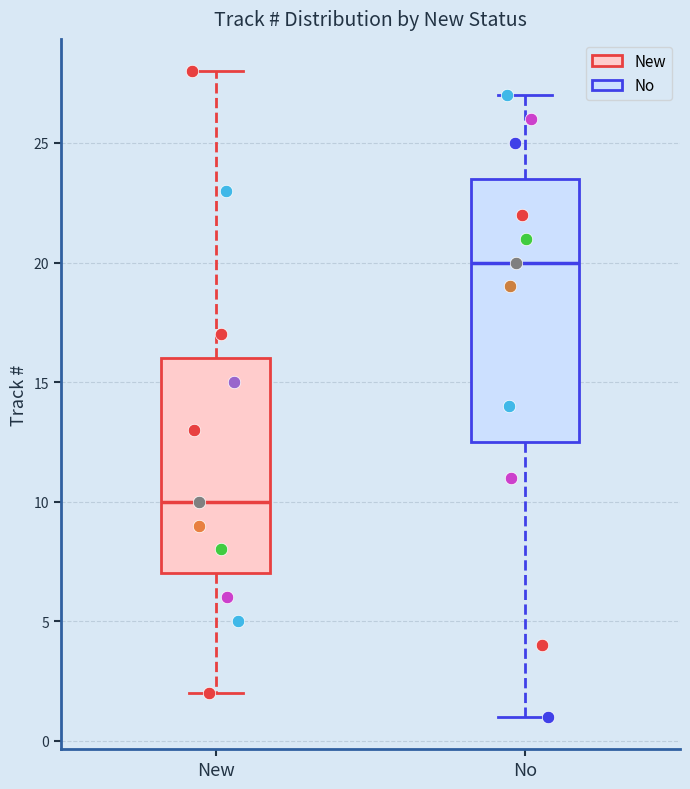

Reading left to right, read every box against the y-axis: the position of its median line, the range the box covers, and the ends of its whiskers. The values are not printed on the chart, so give them approximately, as read against the axis.

New: median 10.0, box 7.0 to 16.0, whiskers 2.0 to 28.0
No: median 20.0, box 12.5 to 23.5, whiskers 1.0 to 27.0